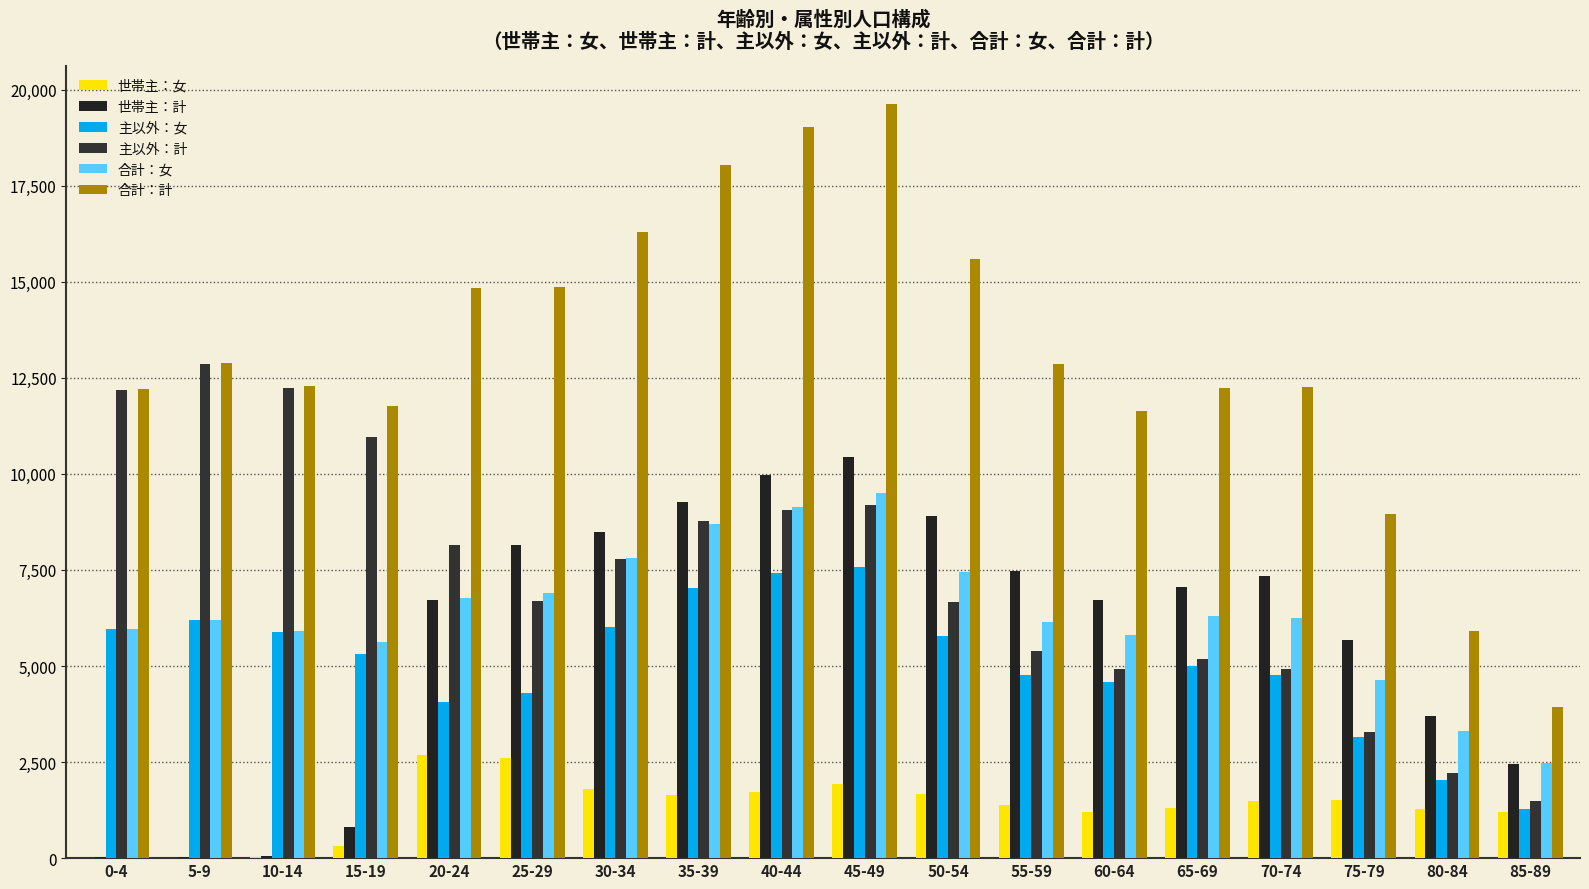

How many categories are shown in the chart?

18